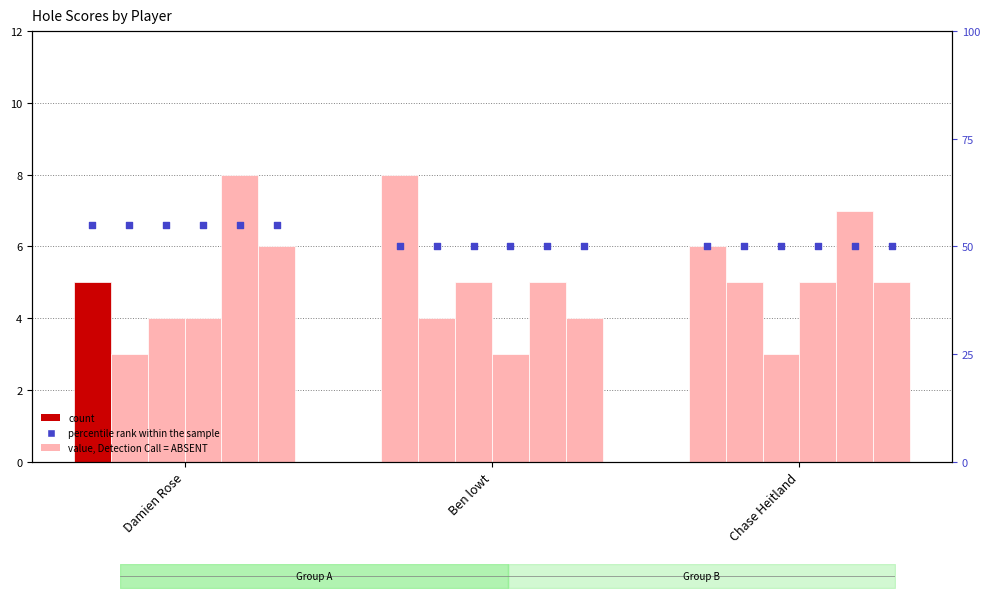

What is the total value across all series at Chase Heitland?

31